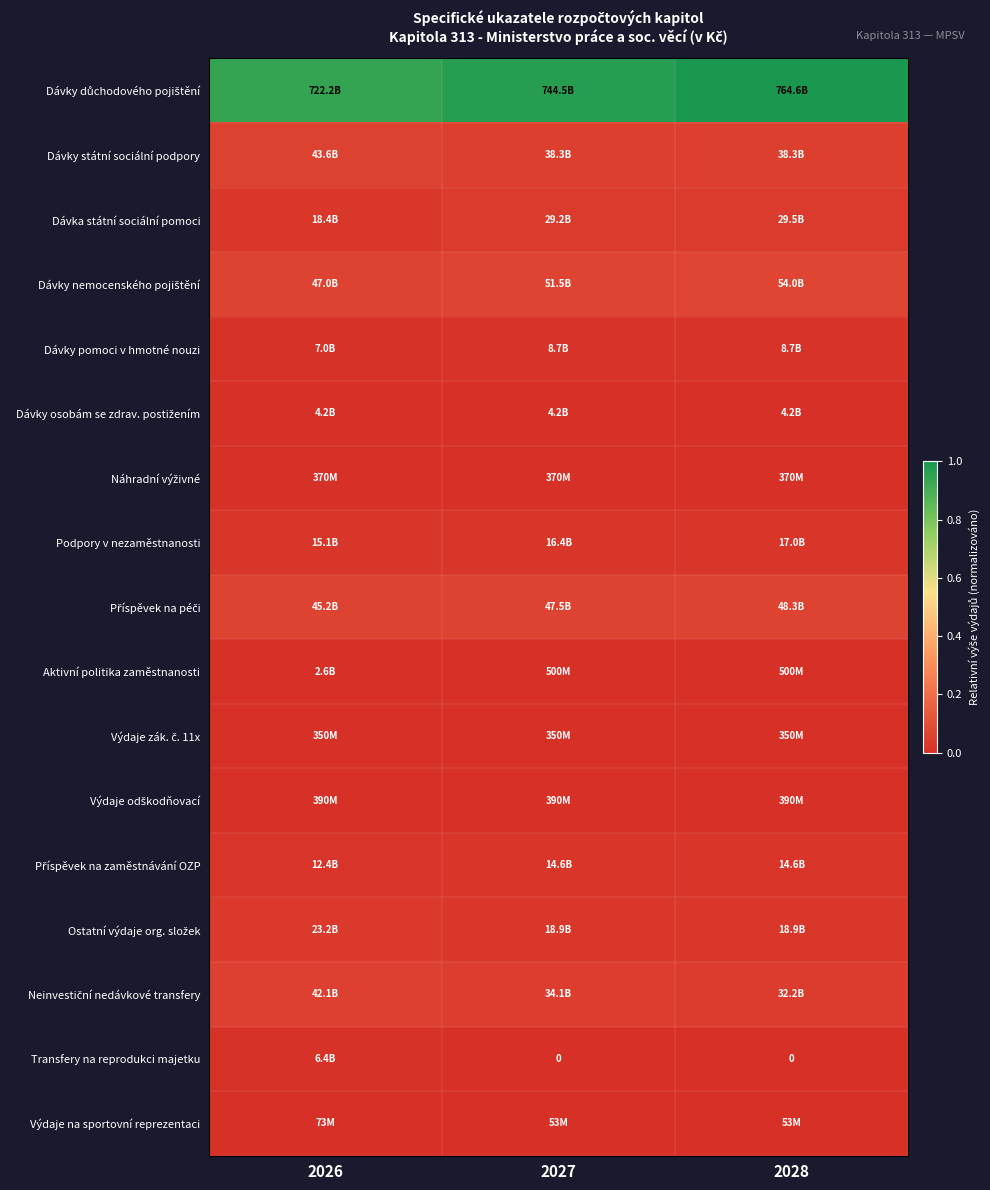

True or false: Dávky státní sociální podpory has a value of 0.0 at 2026.

False